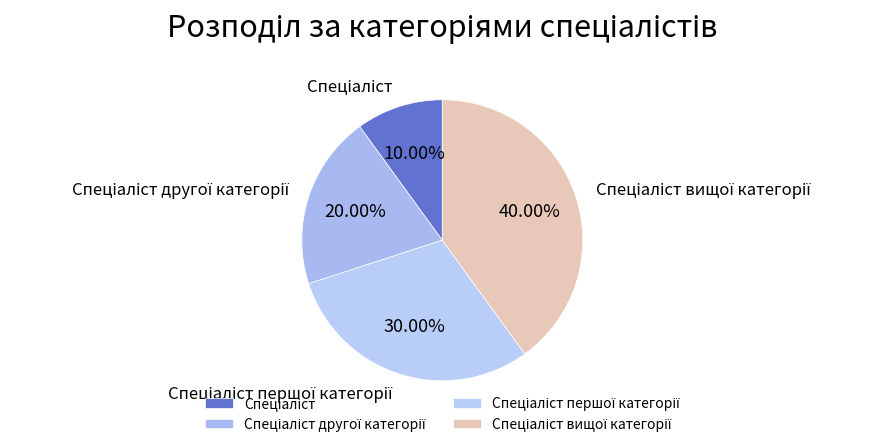

Is there a majority slice in this chart?

No